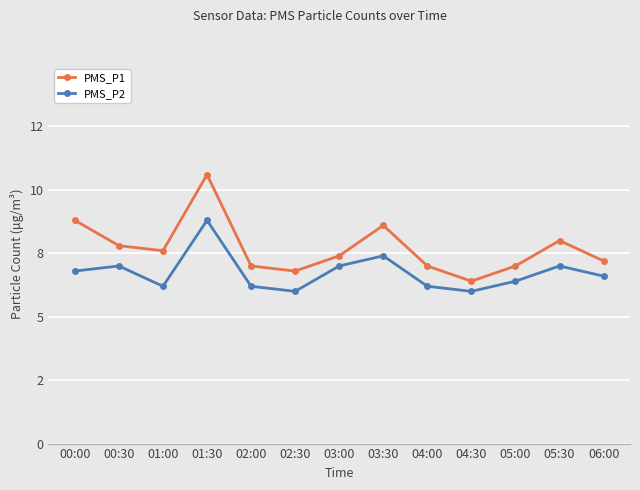

At which label does PMS_P1 first exceed 7?

00:00